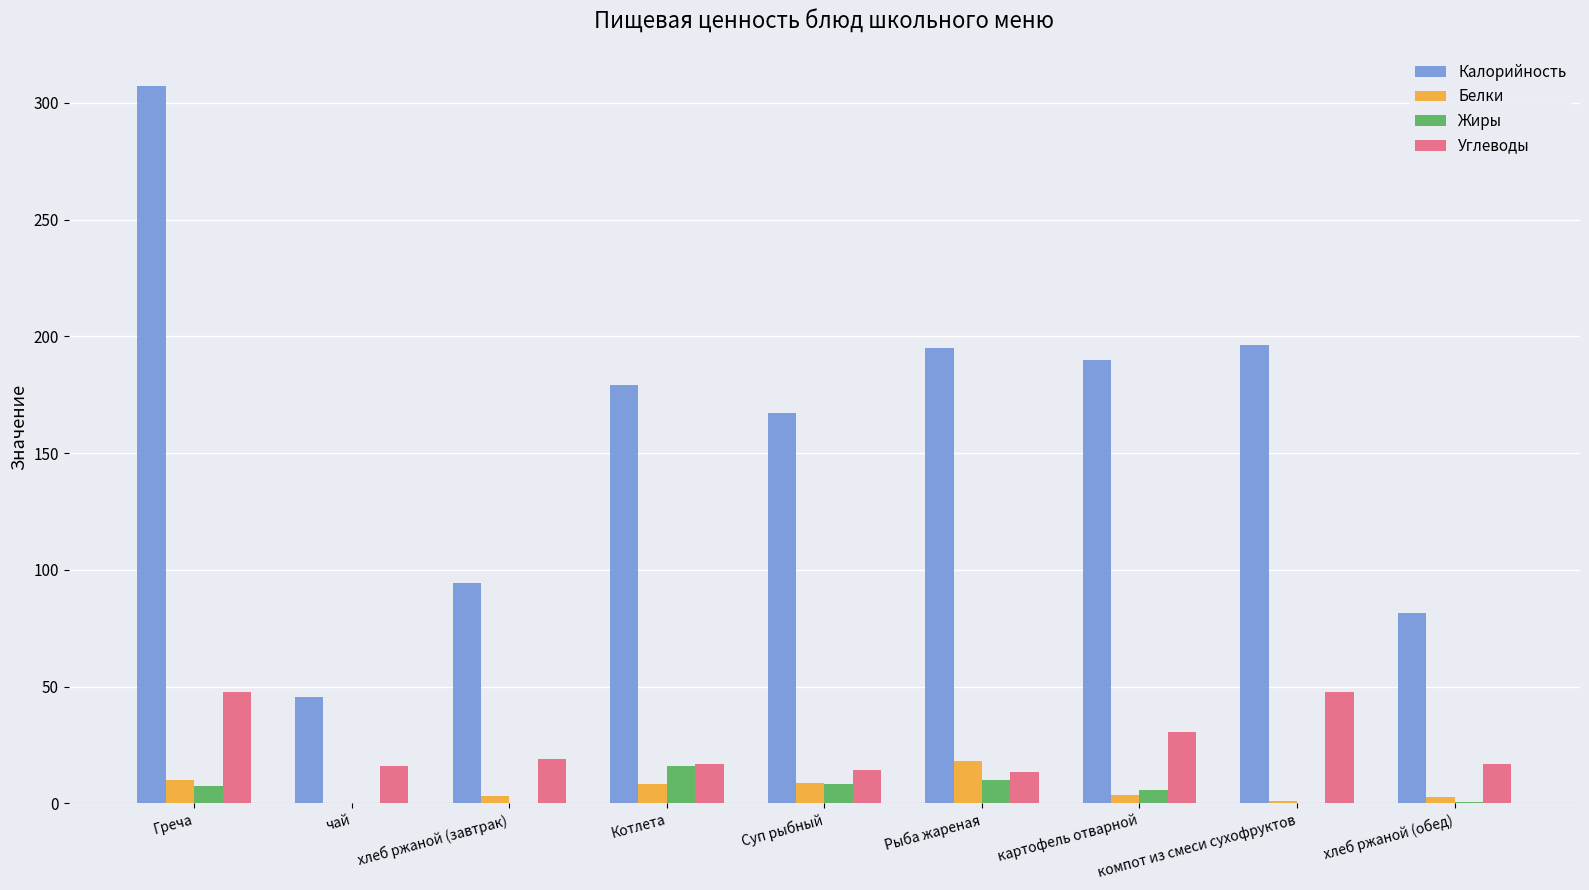

Is the value of Калорийность at компот из смеси сухофруктов greater than the value of Углеводы at хлеб ржаной (обед)?

Yes